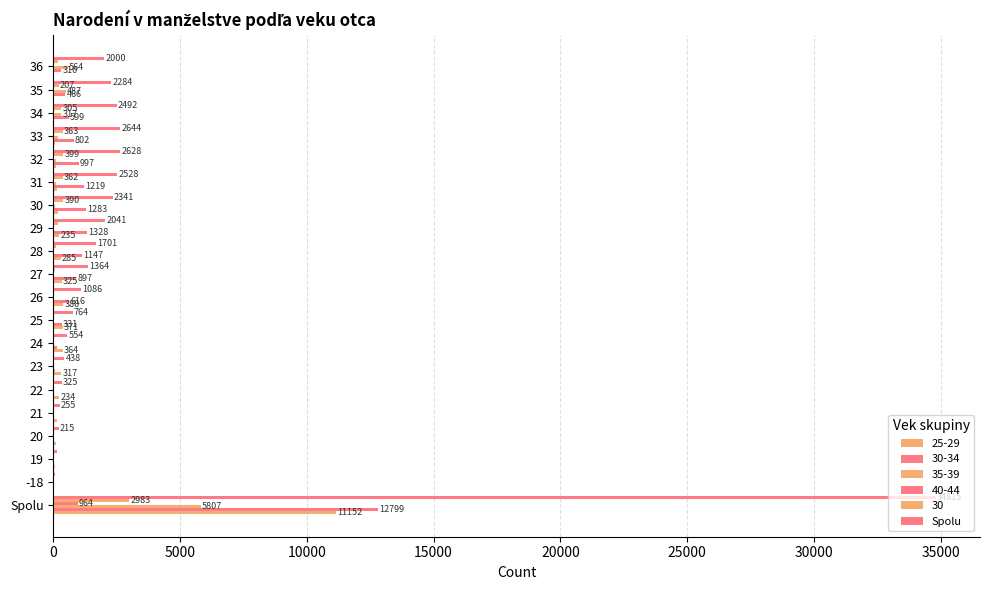

What position from the left is 21?

5